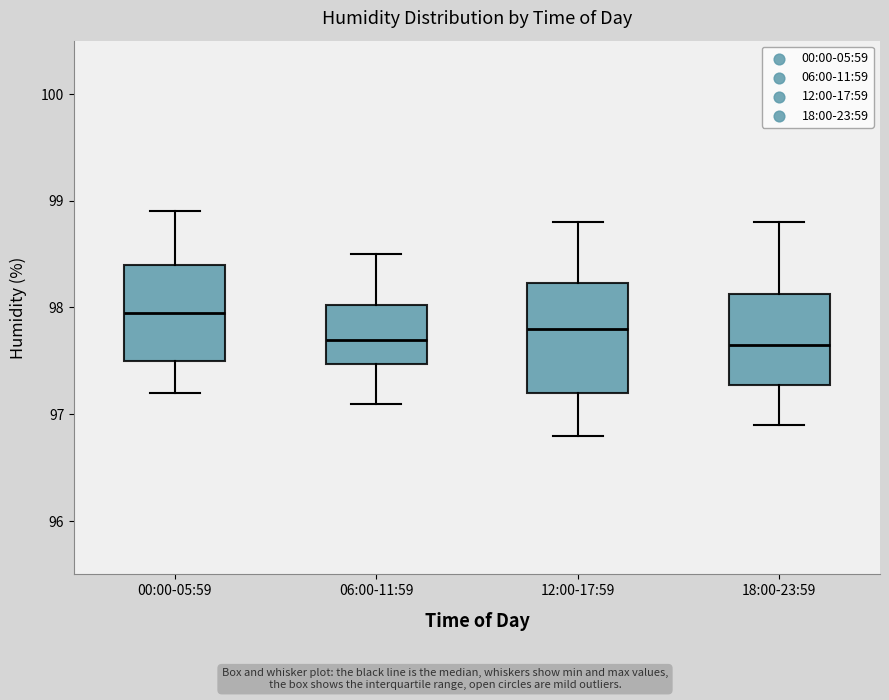

Where is the lower edge of the box for 12:00-17:59 on the y-axis? The values are not printed on the chart, so give them approximately, as read against the axis.

97.2